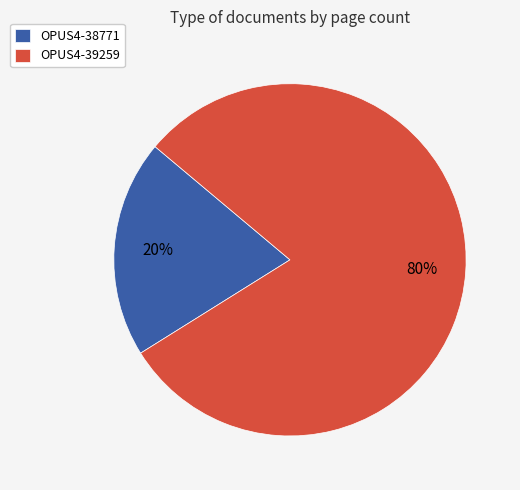

Is there a majority slice in this chart?

Yes